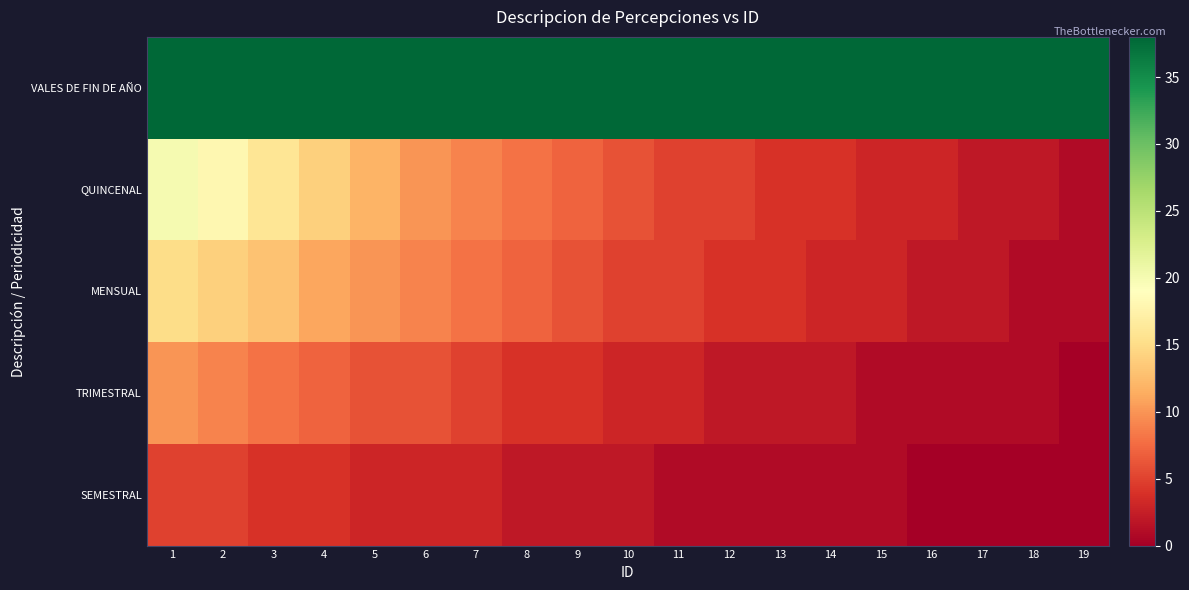

Which has a higher value, 9 or 19?

9